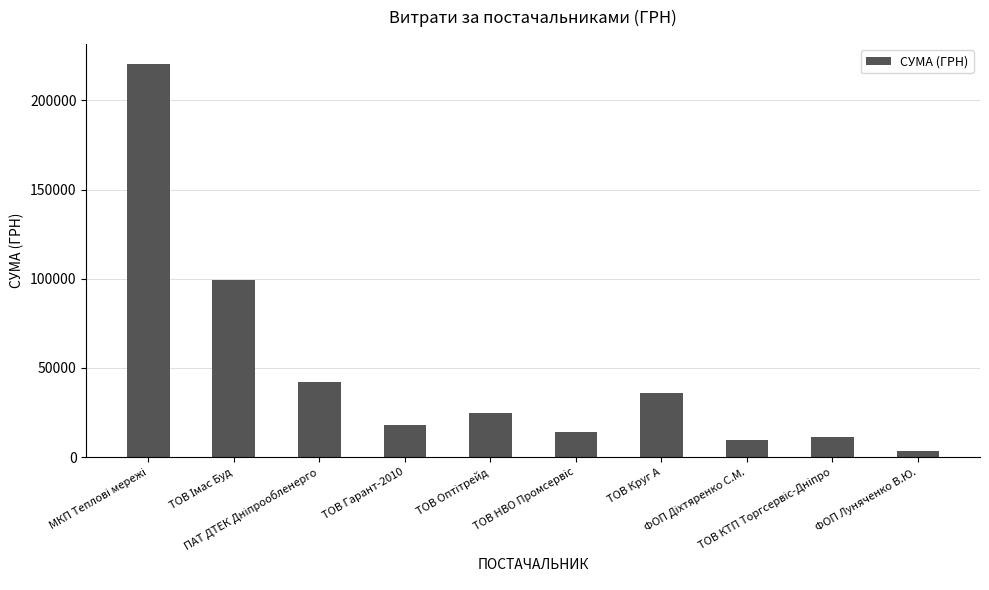

What is the label of the 7th bar from the left?

ТОВ Круг А